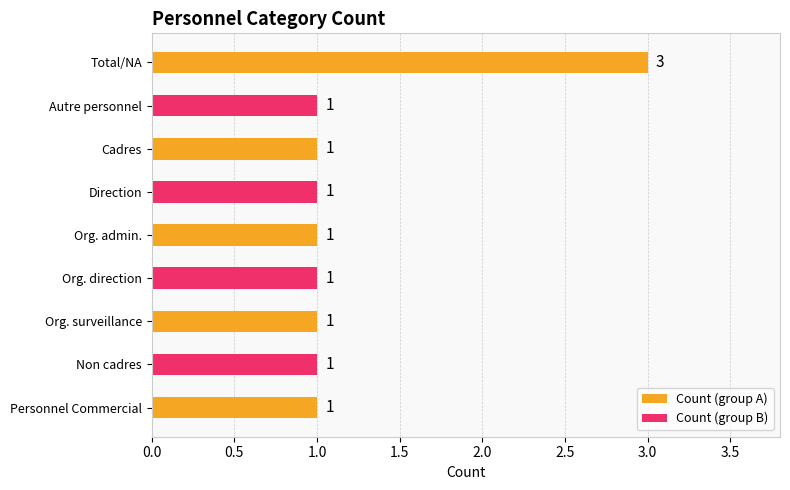

Does the chart contain stacked bars?

No